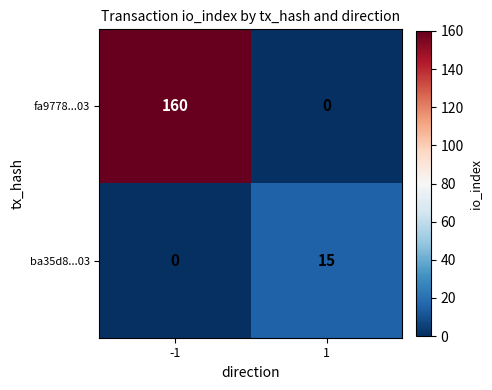

What is the total value across all series at 1?

15